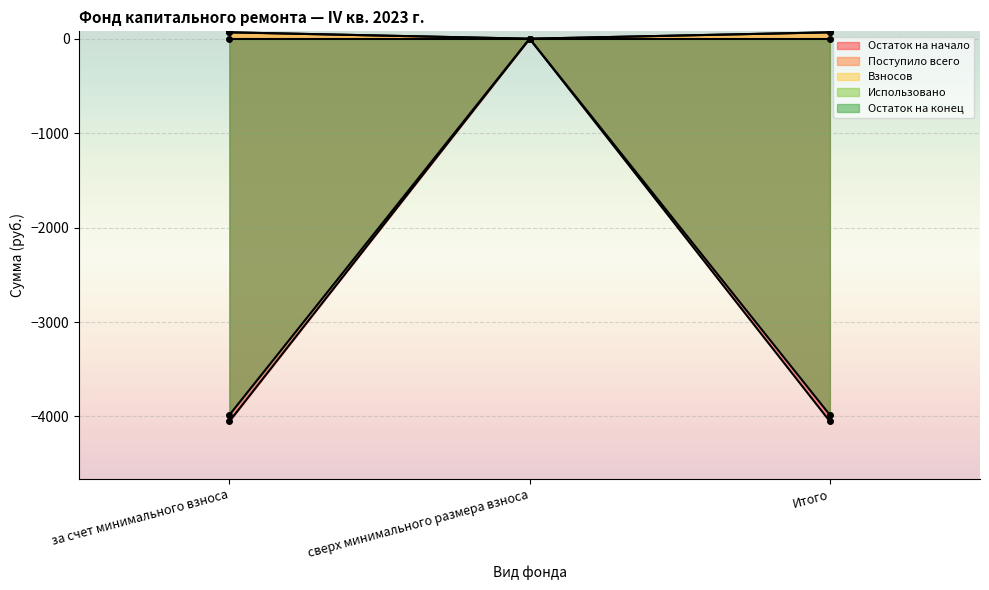

What is the total value across all series at Итого?

-7901.4